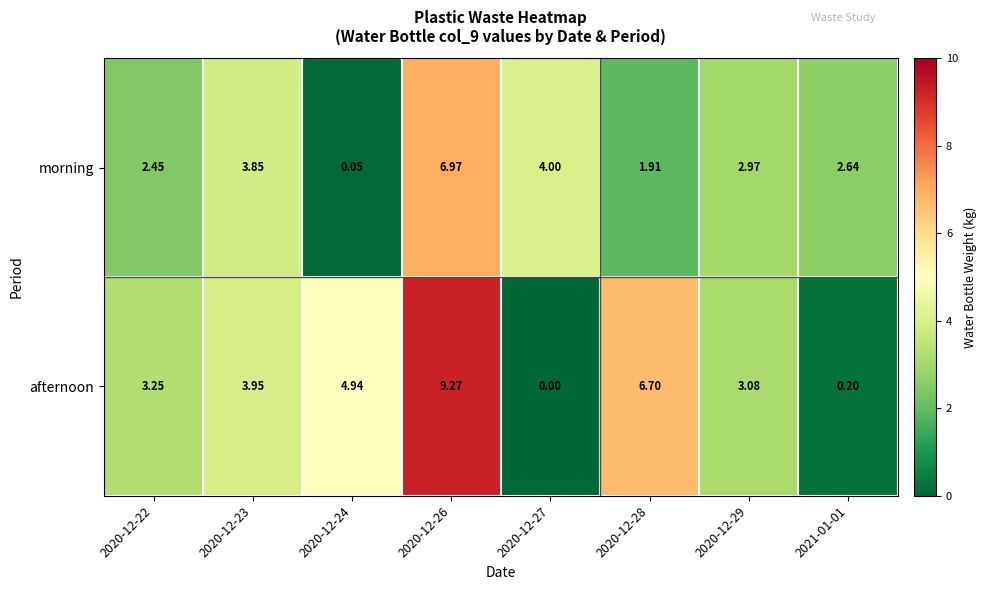

Which series changed the most between 2020-12-26 and 2020-12-29?

afternoon